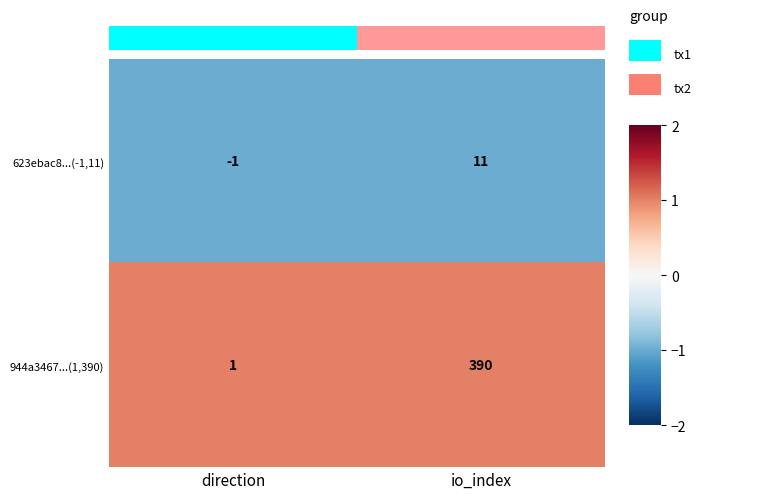

At which category does the chart reach its minimum across all series?

direction